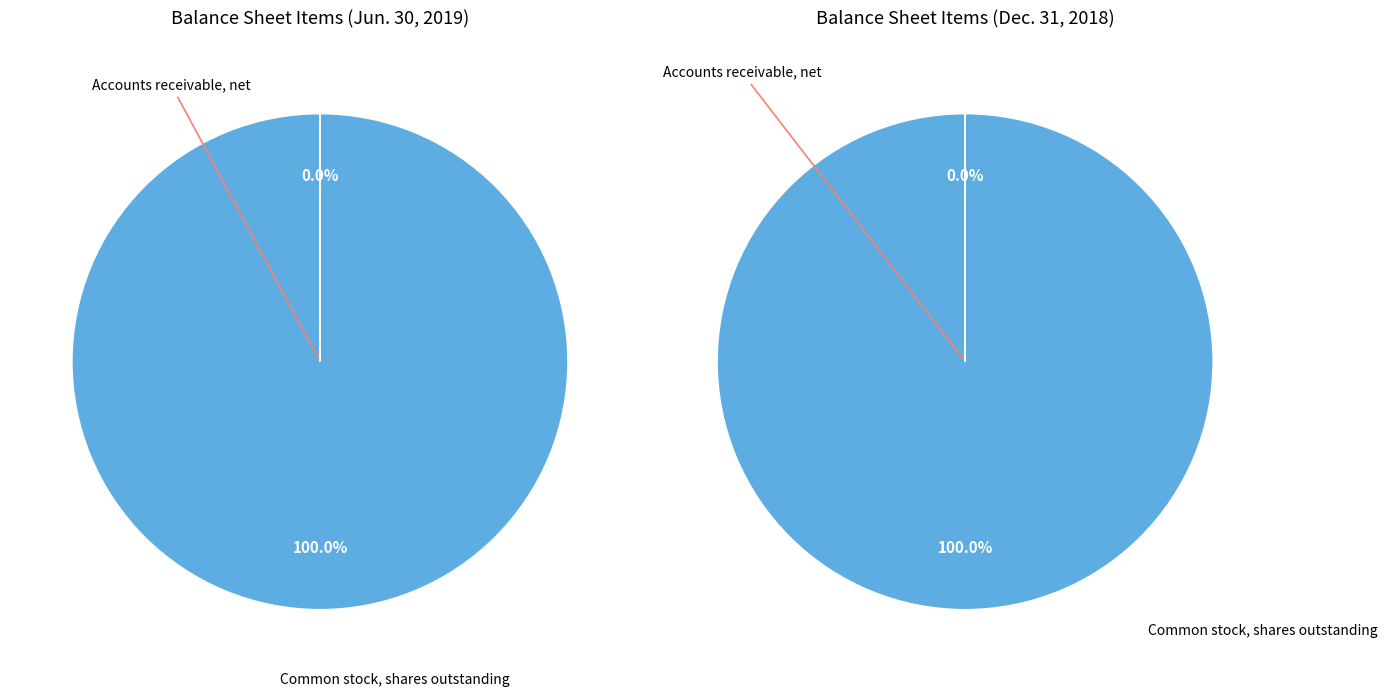

The Accounts receivable, net slice represents 5% of the pie. True or false?

False